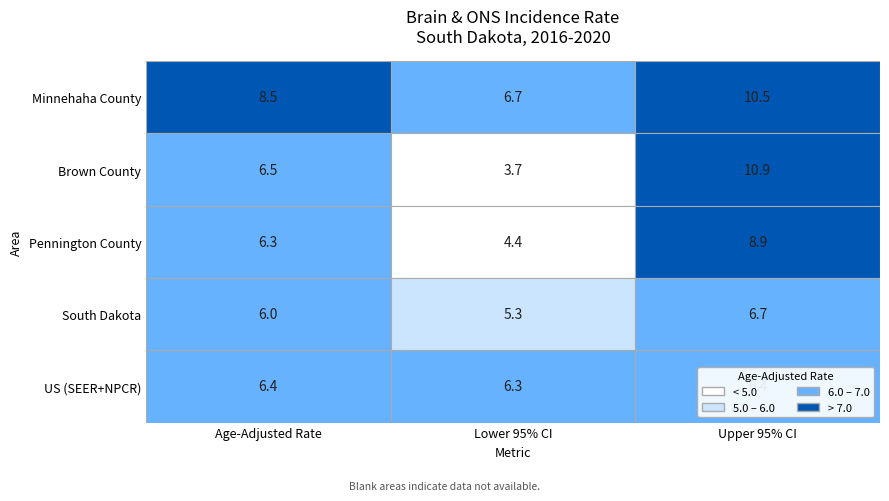

At which label does South Dakota reach its peak?

Upper 95% CI